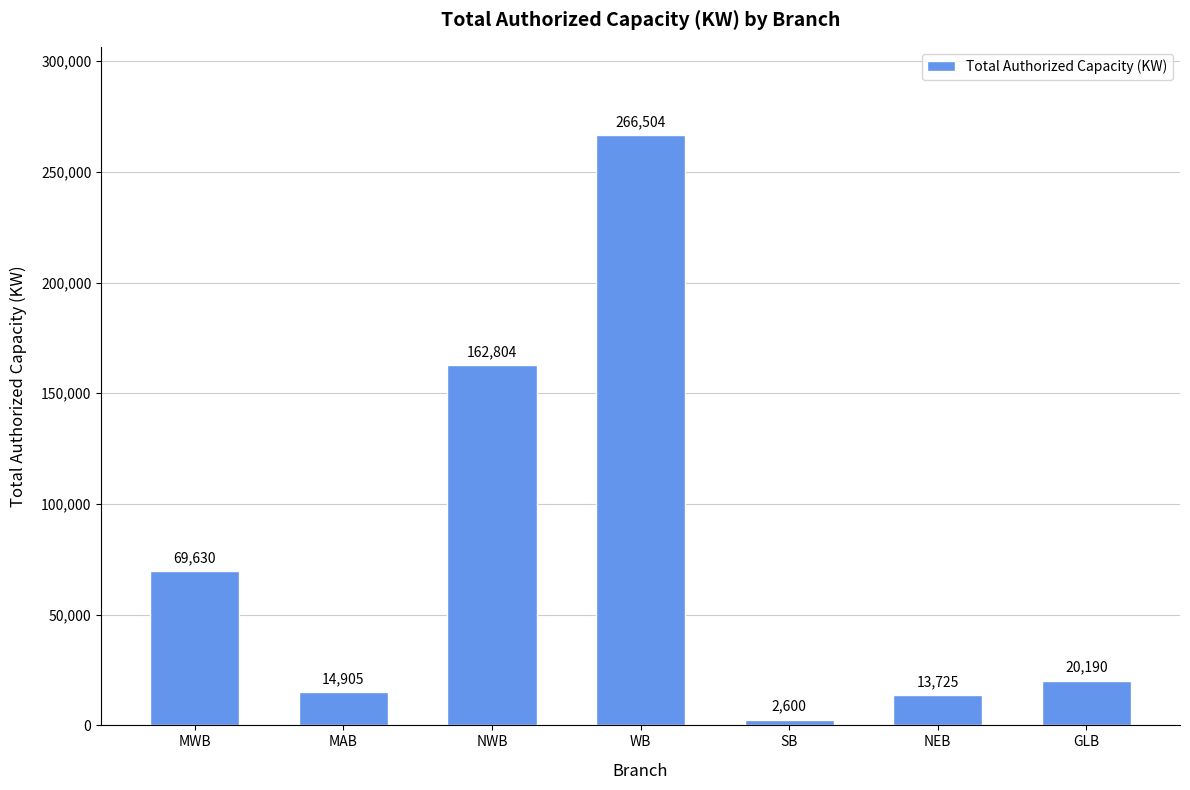

What is the value of the 2nd bar from the left?

14905